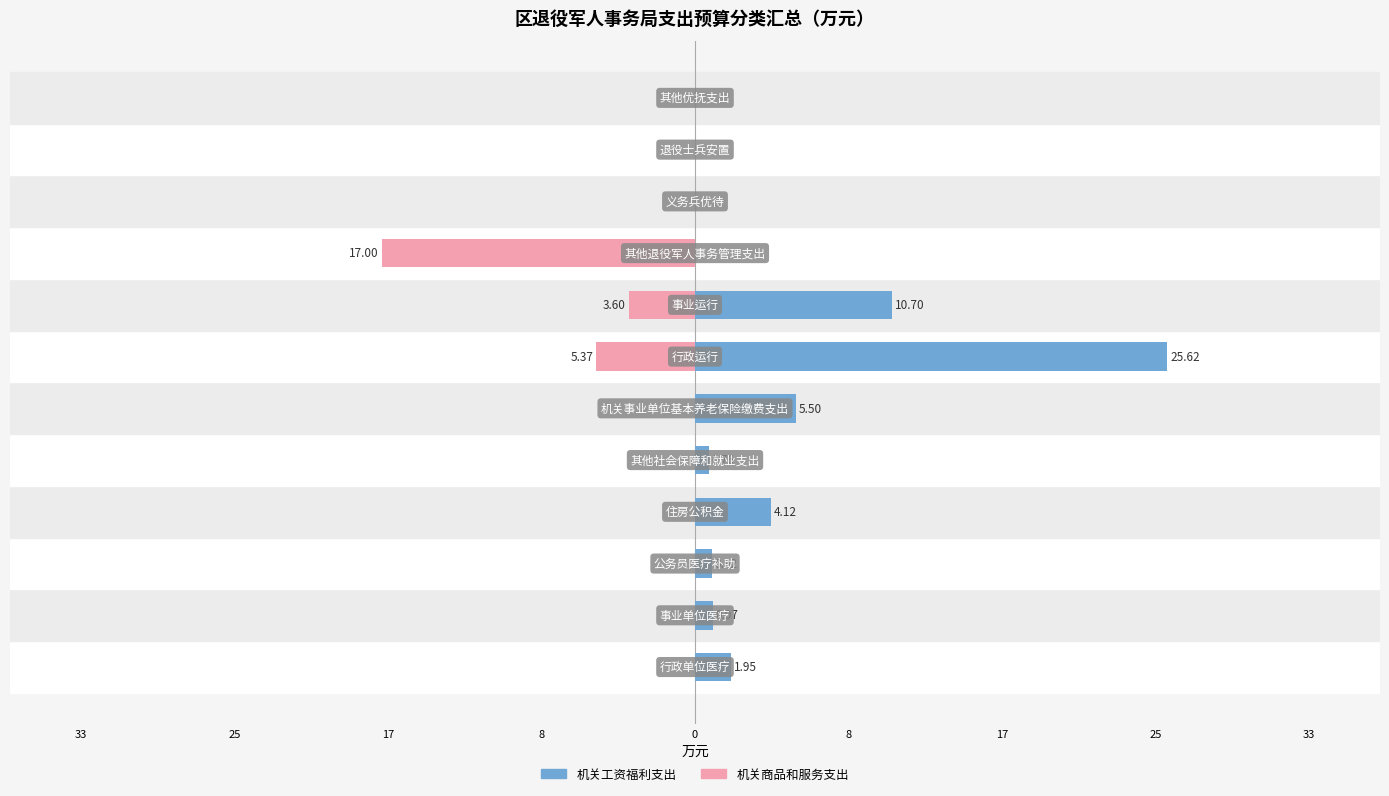

What is the greatest value displayed?

25.6